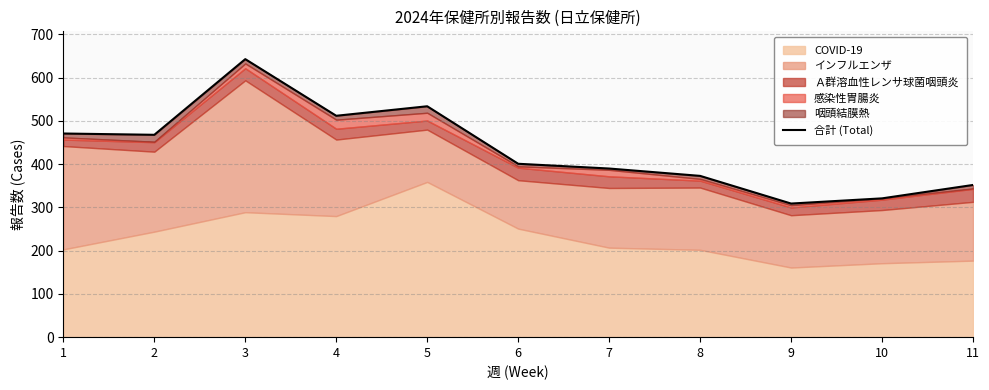

True or false: the data shows 321 at 10.

True